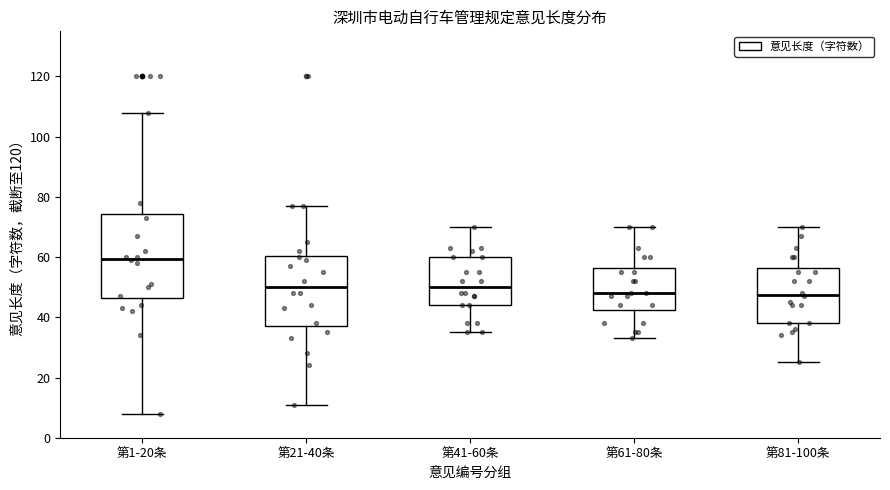

Comparing the boxes themselves (not the whiskers), which one is the tallest?

第1-20条